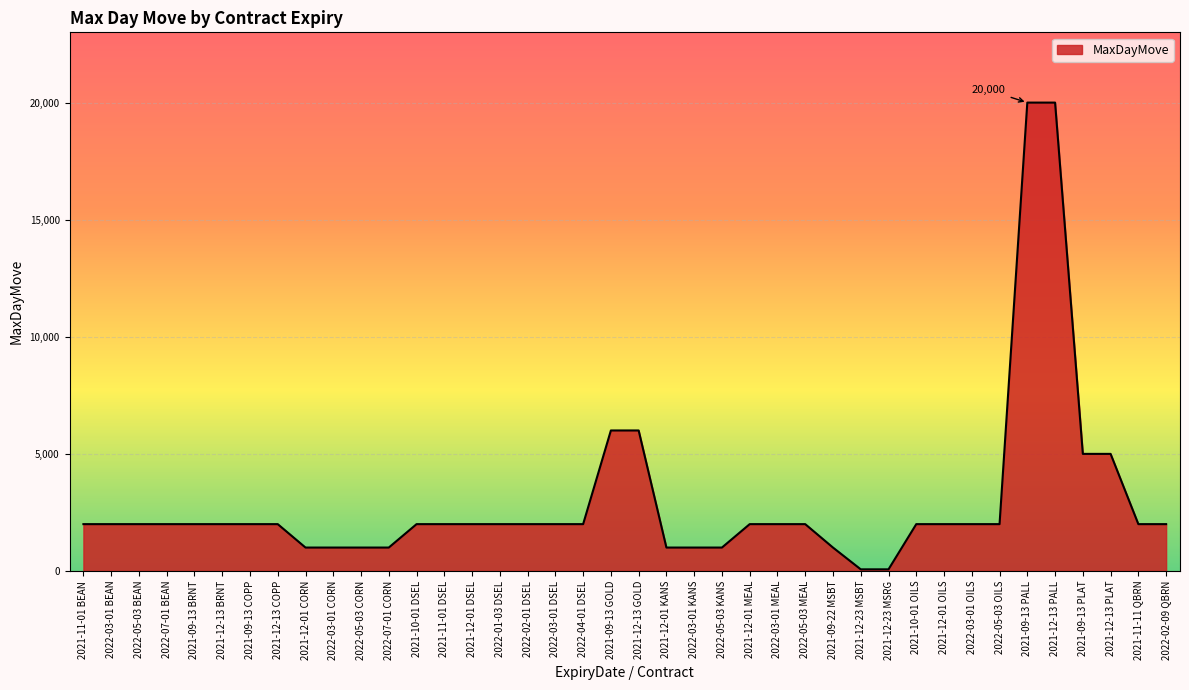

Between 2021-12-13 GOLD and 2021-12-13 PALL, which is larger?

2021-12-13 PALL